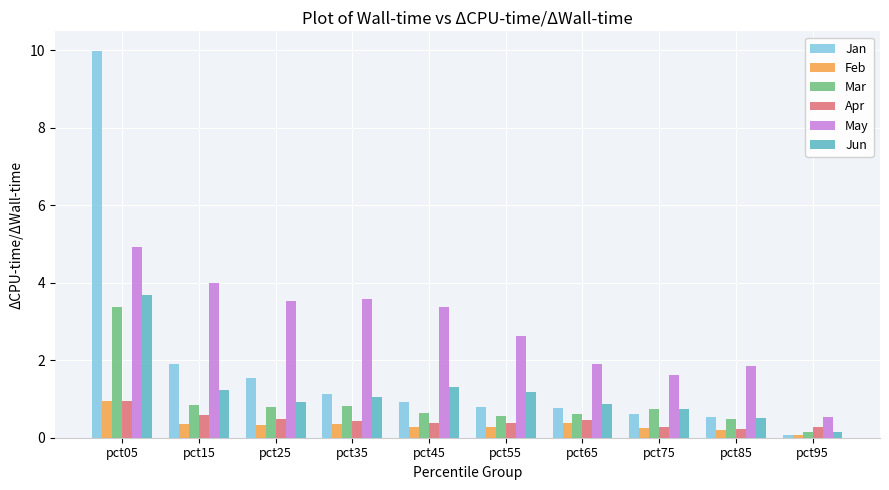

What is the minimum value for Apr?

0.2